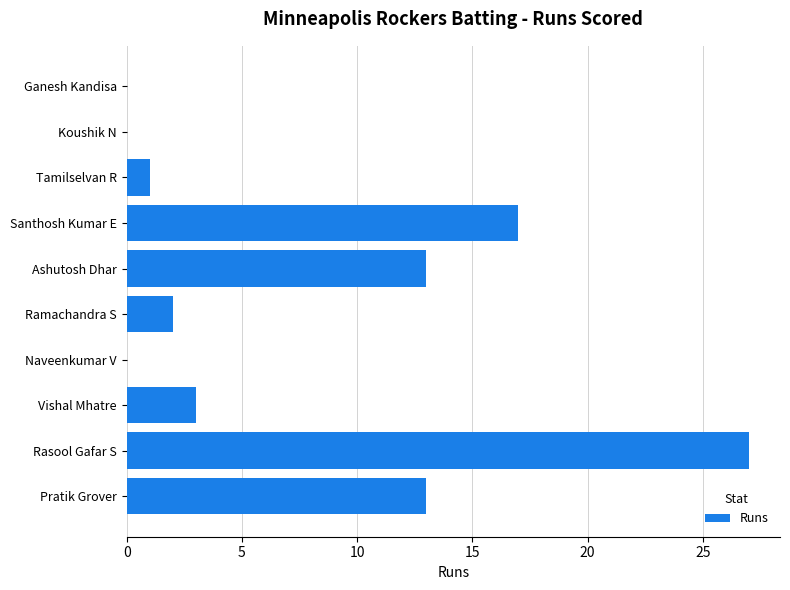

Count the number of data series in this chart.

1